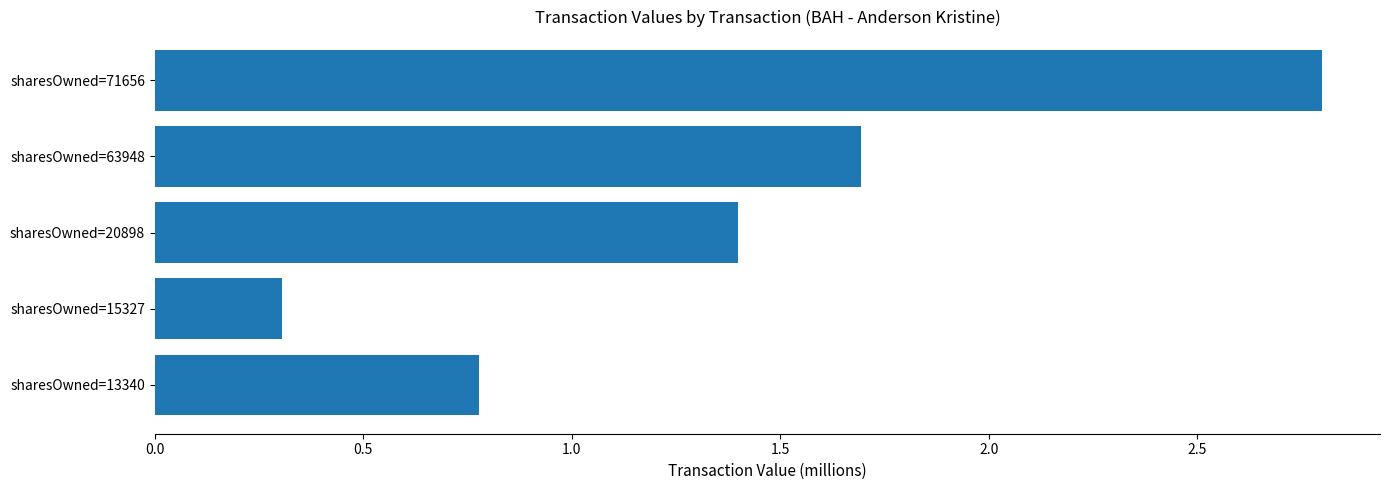

The value at sharesOwned=15327 is 0.3. True or false?

True